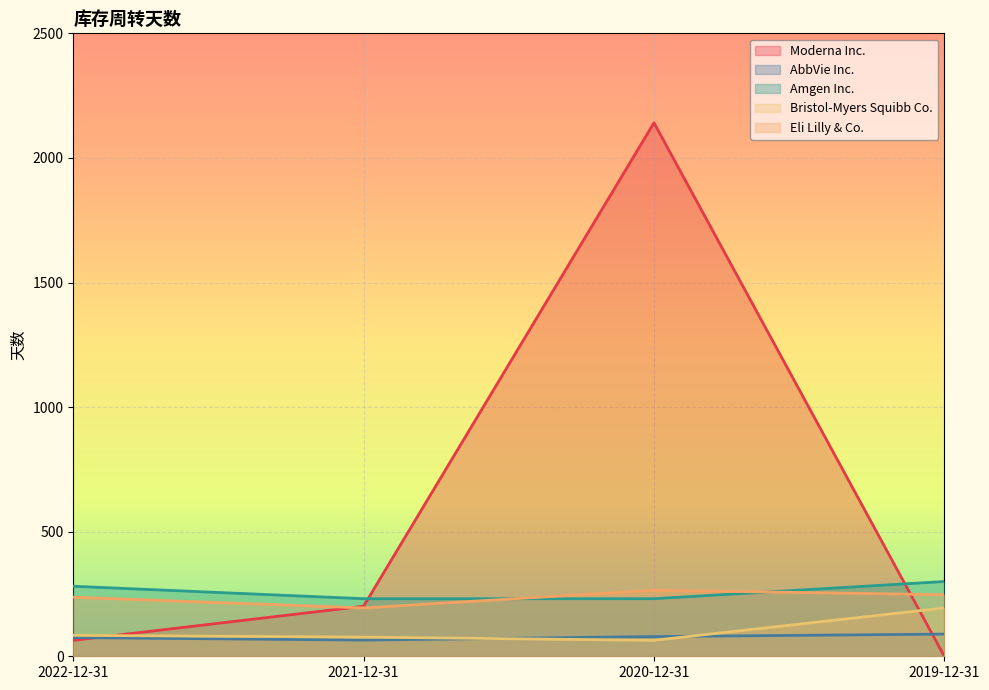

True or false: AbbVie Inc. and Eli Lilly & Co. cross at least once.

False